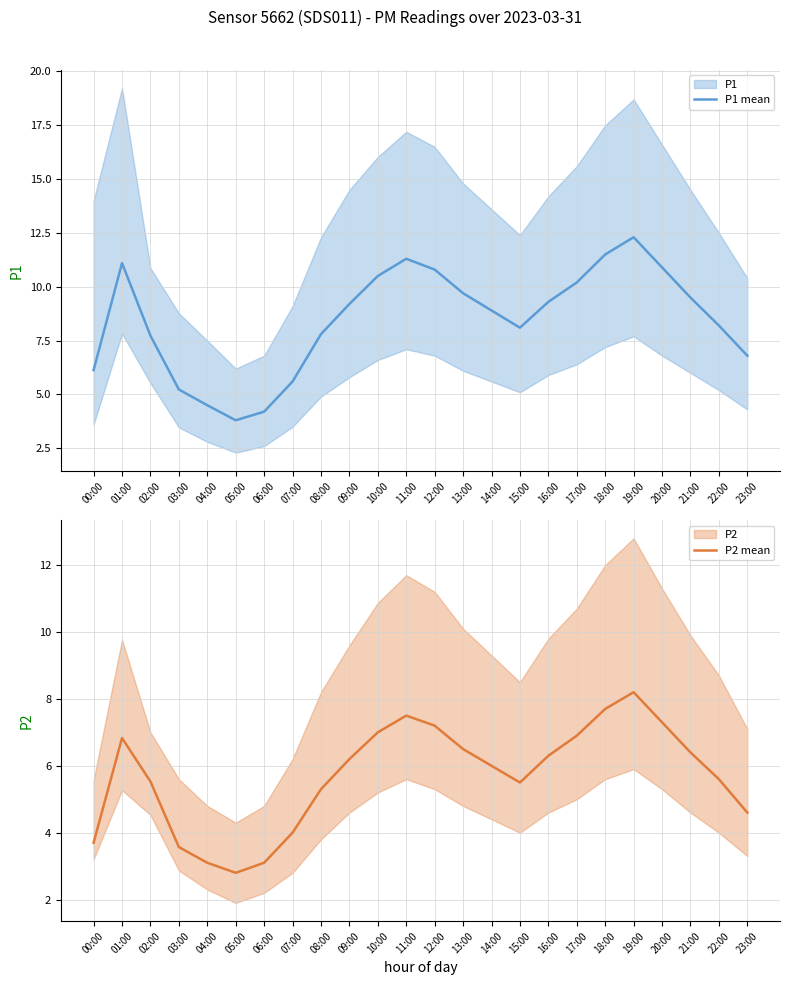

At which category is the sum across all series the highest?

19:00